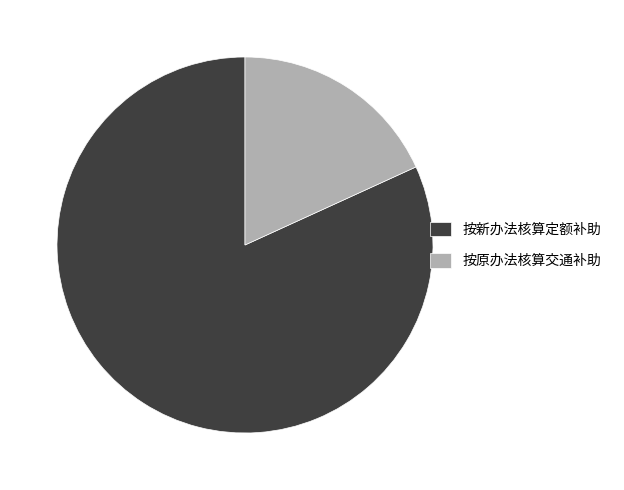

Which category has the smallest portion of the pie?

按原办法核算交通补助